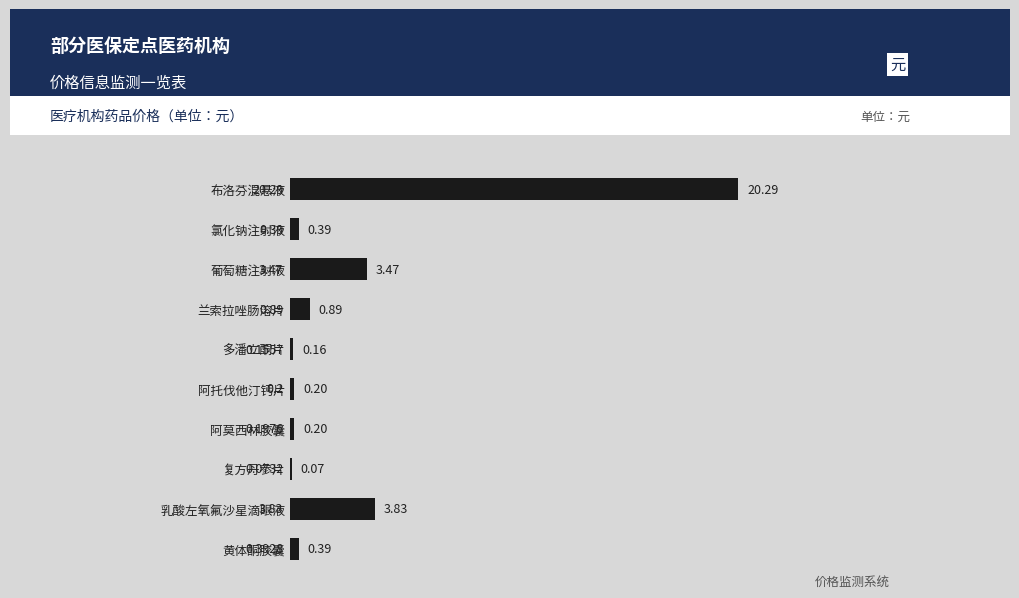

At which label is the value closest to 10?

乳酸左氧氟沙星滴眼液